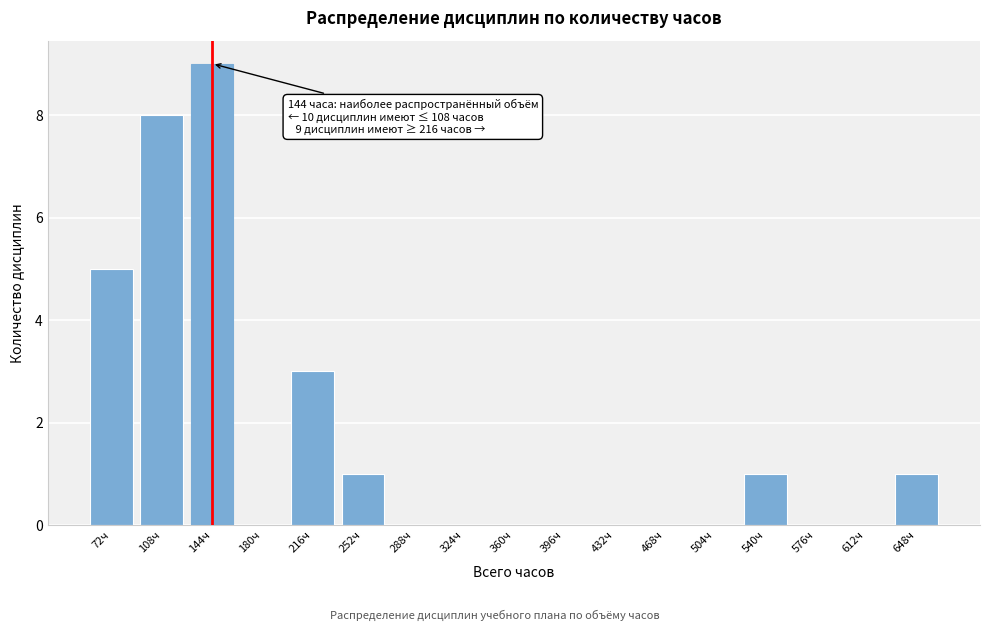

Reading left to right, list all the values displayed in this chart.

72ч=5	108ч=8	144ч=9	180ч=0	216ч=3	252ч=1	288ч=0	324ч=0	360ч=0	396ч=0	432ч=0	468ч=0	504ч=0	540ч=1	576ч=0	612ч=0	648ч=1